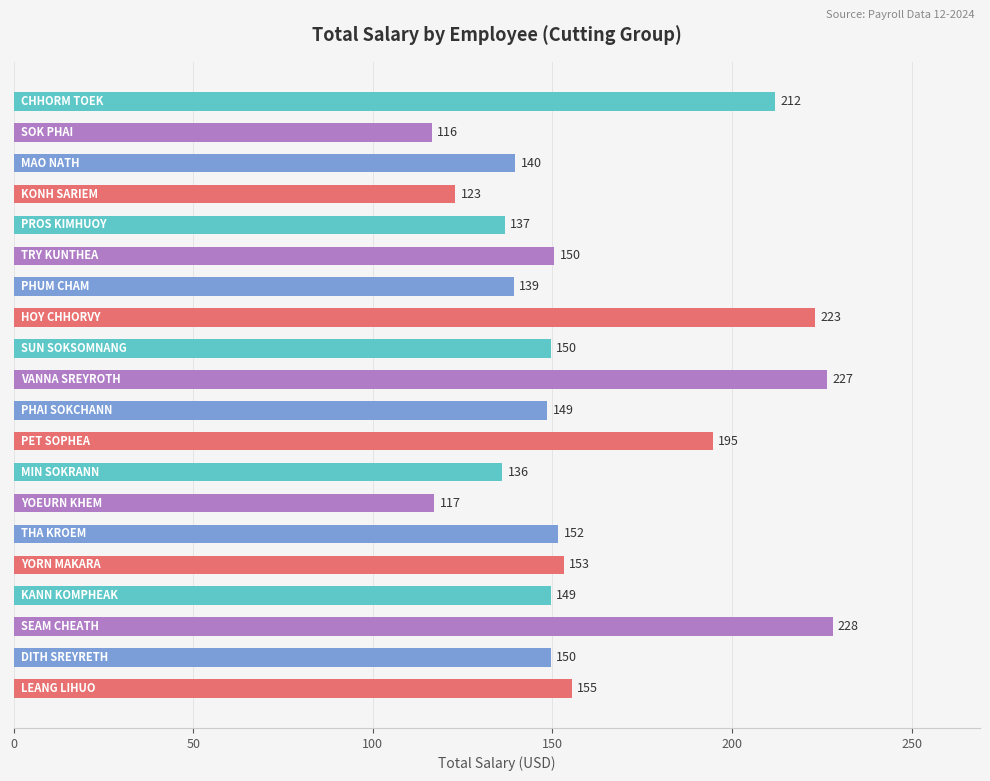

What is the minimum value shown in the chart?

116.5